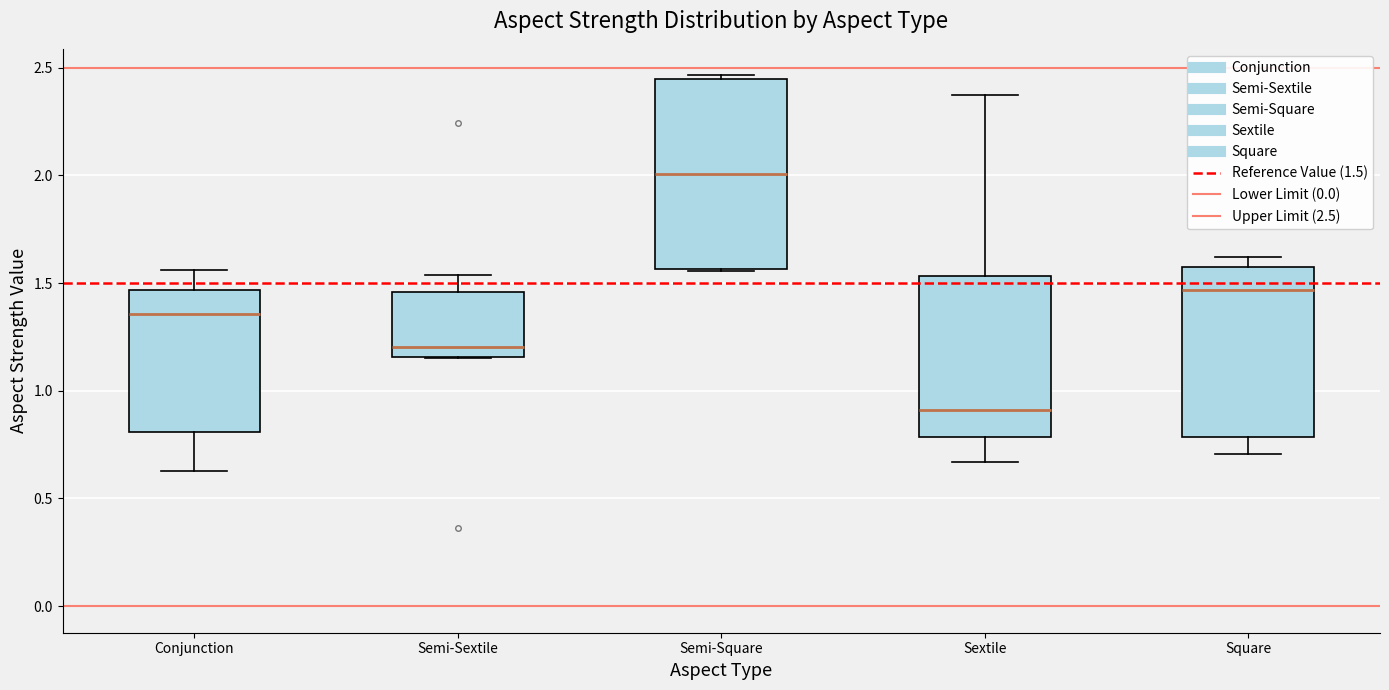

Which box is the tallest, from its lower edge to its upper edge?

Semi-Square